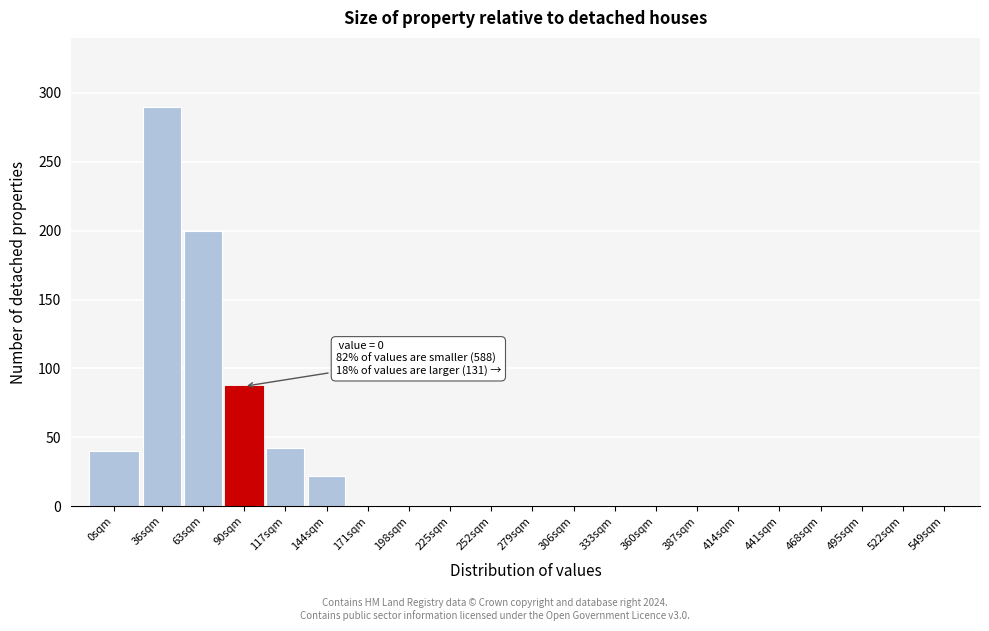

Reading left to right, what are all the values shown in this chart?

0sqm=40	36sqm=290	63sqm=200	90sqm=87	117sqm=42	144sqm=22	171sqm=0	198sqm=0	225sqm=0	252sqm=0	279sqm=0	306sqm=0	333sqm=0	360sqm=0	387sqm=0	414sqm=0	441sqm=0	468sqm=0	495sqm=0	522sqm=0	549sqm=0